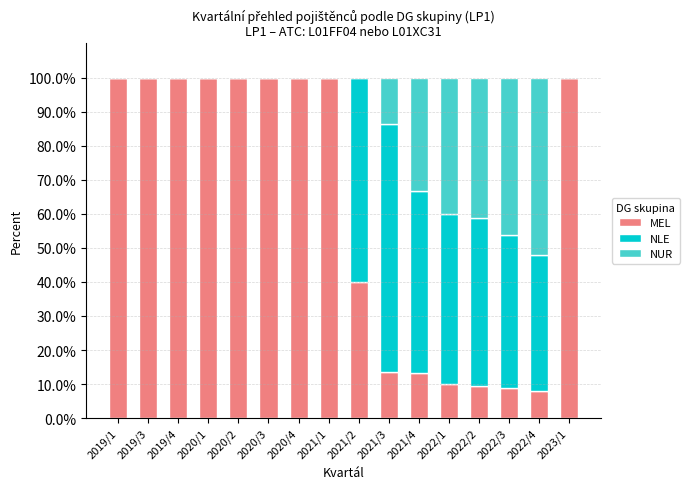

Are the bars grouped side by side (vs. stacked)?

No